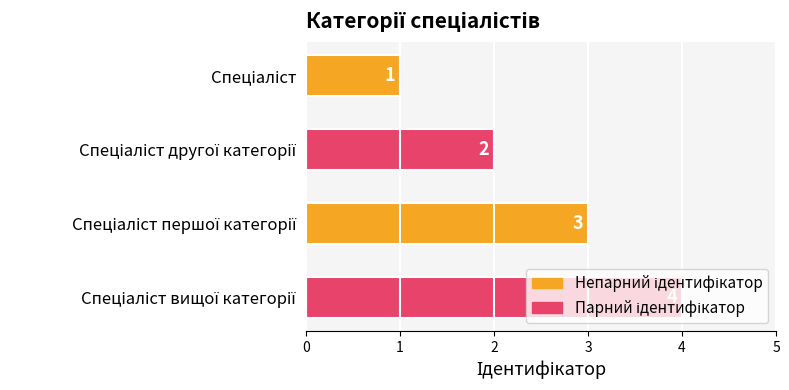

How many distinct data groups are displayed?

1